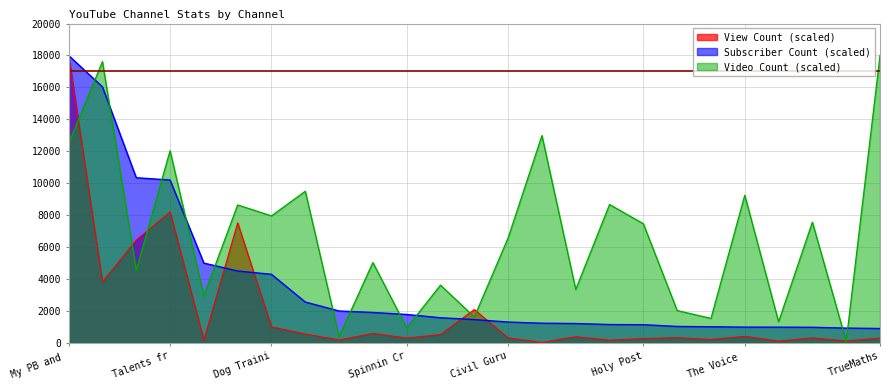

The View Count series shows 237.4 at The Dark Needle. True or false?

False